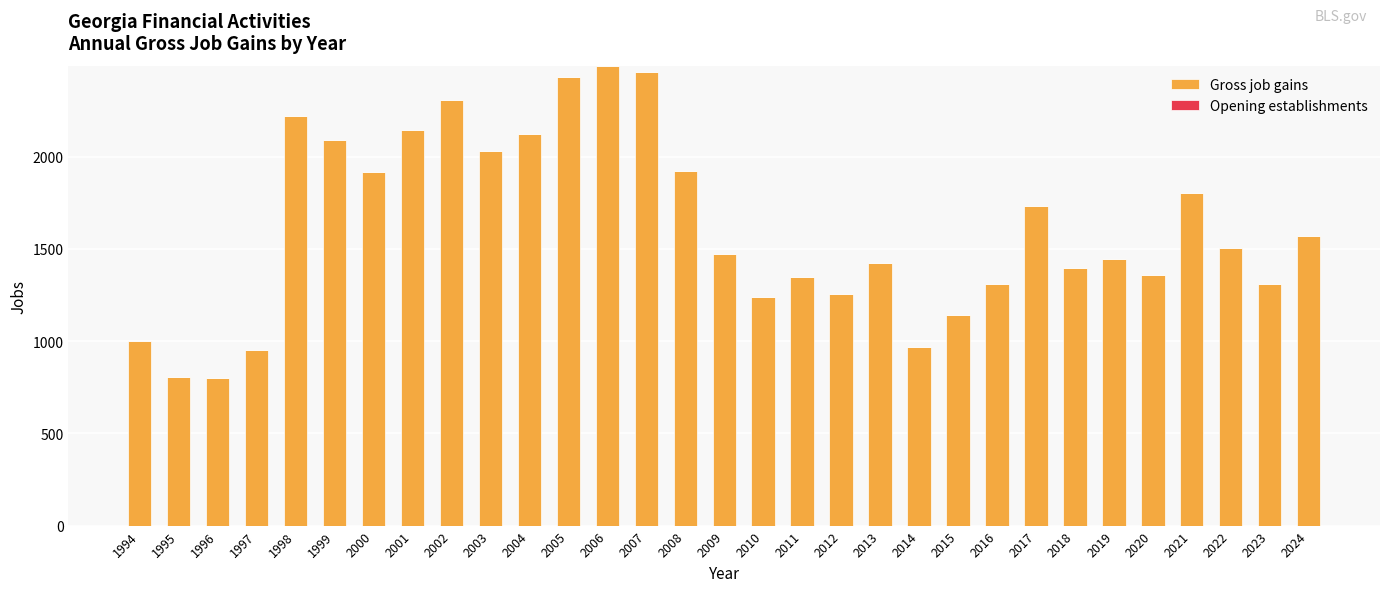

What is the difference between the maximum and second lowest values?

1686